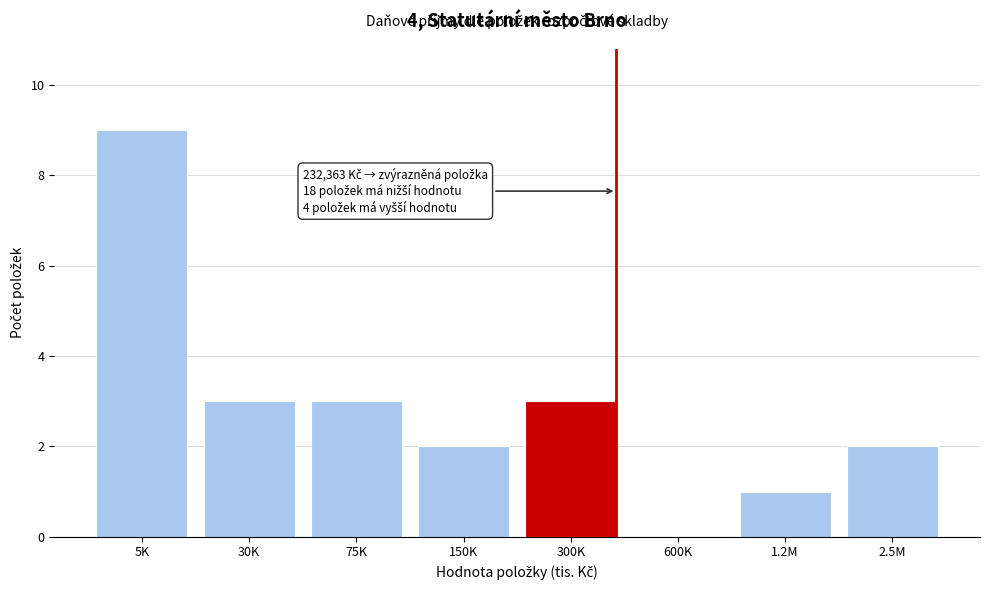

Reading left to right, transcribe all the data shown in this chart.

5K=9	30K=3	75K=3	150K=2	300K=3	600K=0	1.2M=1	2.5M=2